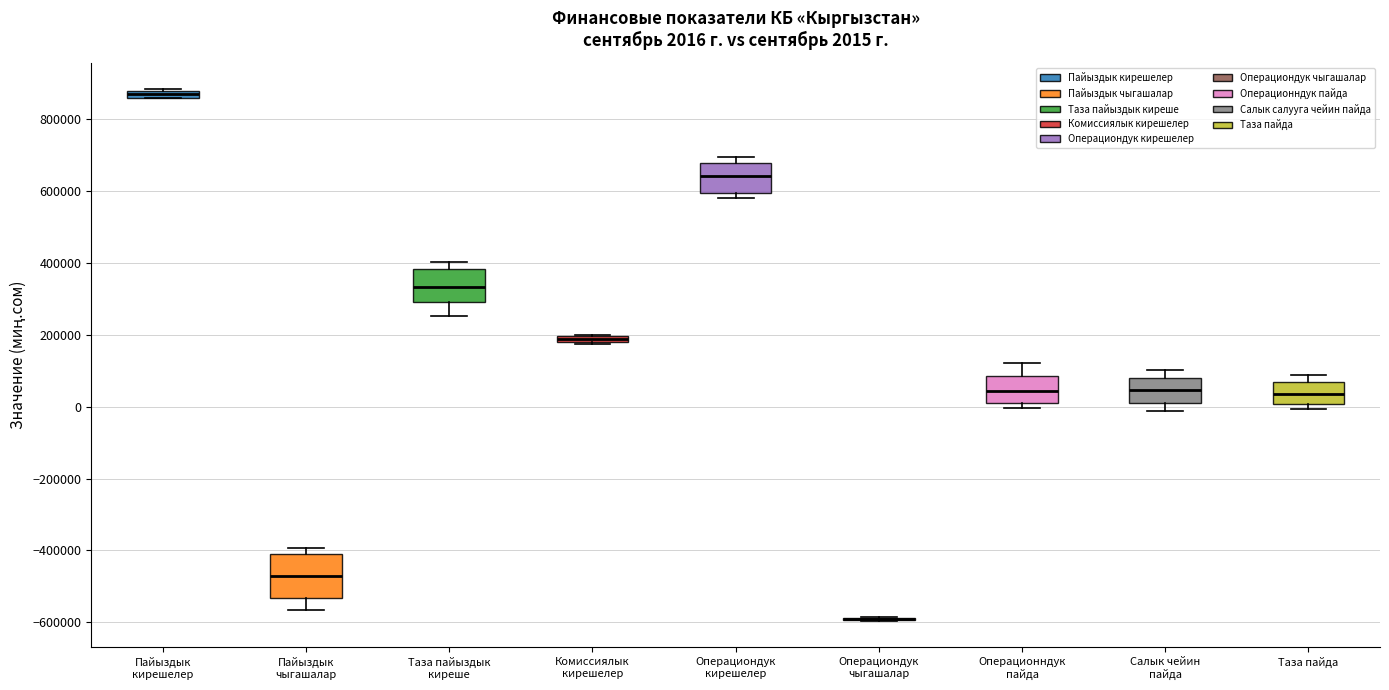

Comparing the boxes themselves (not the whiskers), which one is the tallest?

Пайыздык чыгашалар